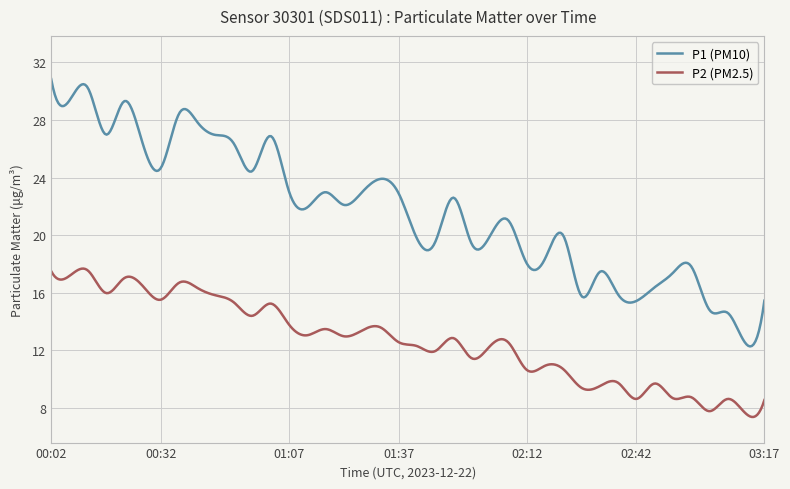

Which series has the largest total across all categories?

P1 (PM10)